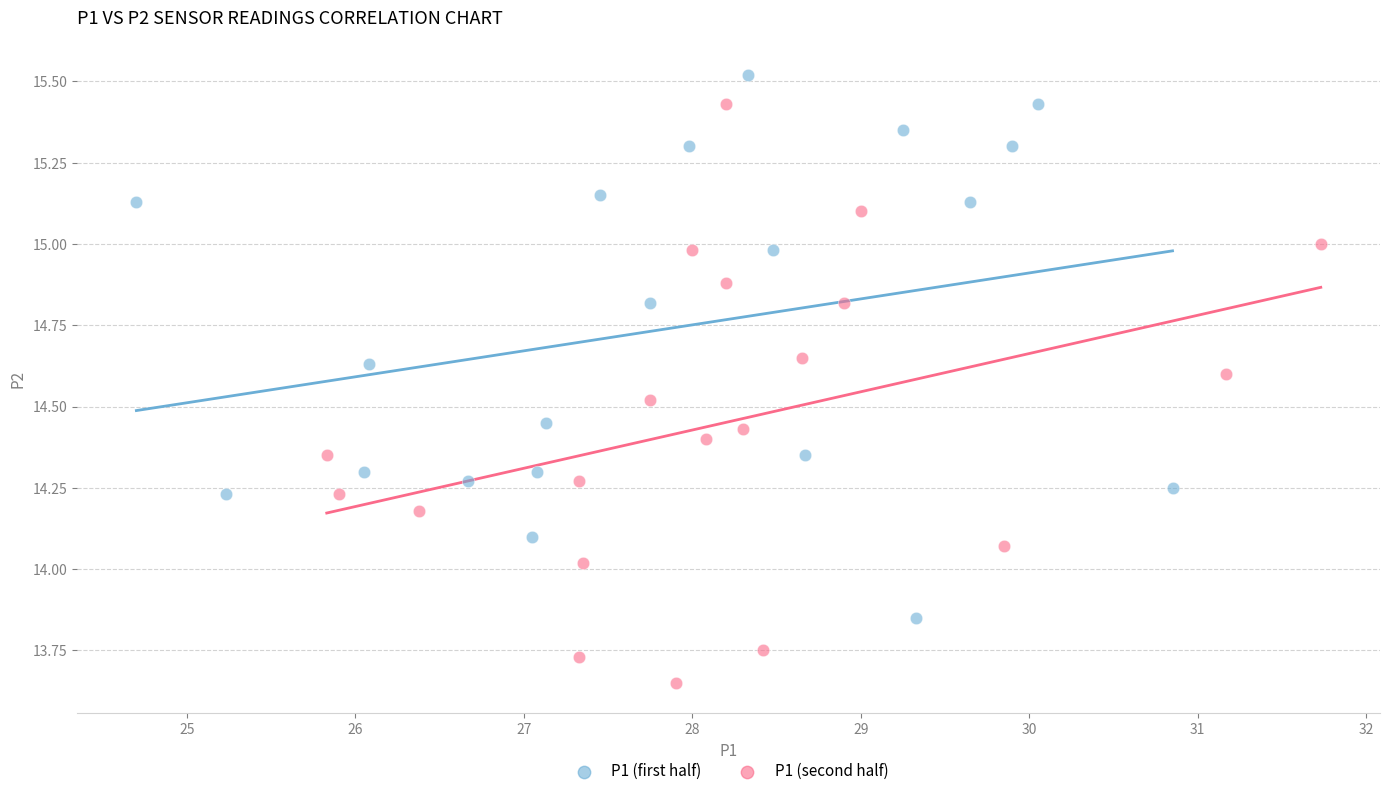

Which series reaches the maximum Y coordinate?

P1 (first half)